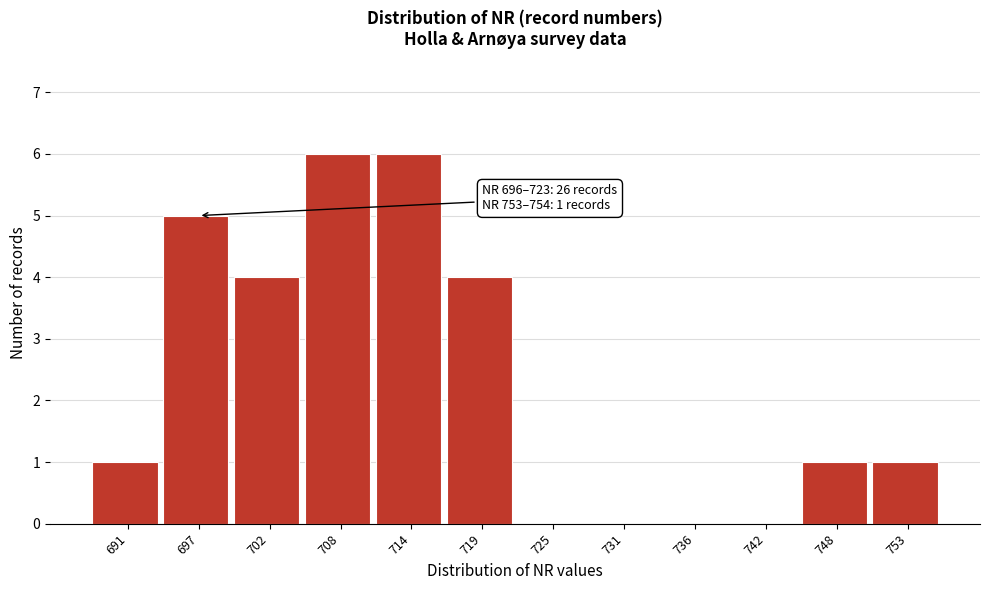

Reading right to left, extract all data points from this chart.

753=1	748=1	742=0	736=0	731=0	725=0	719=4	714=6	708=6	702=4	697=5	691=1